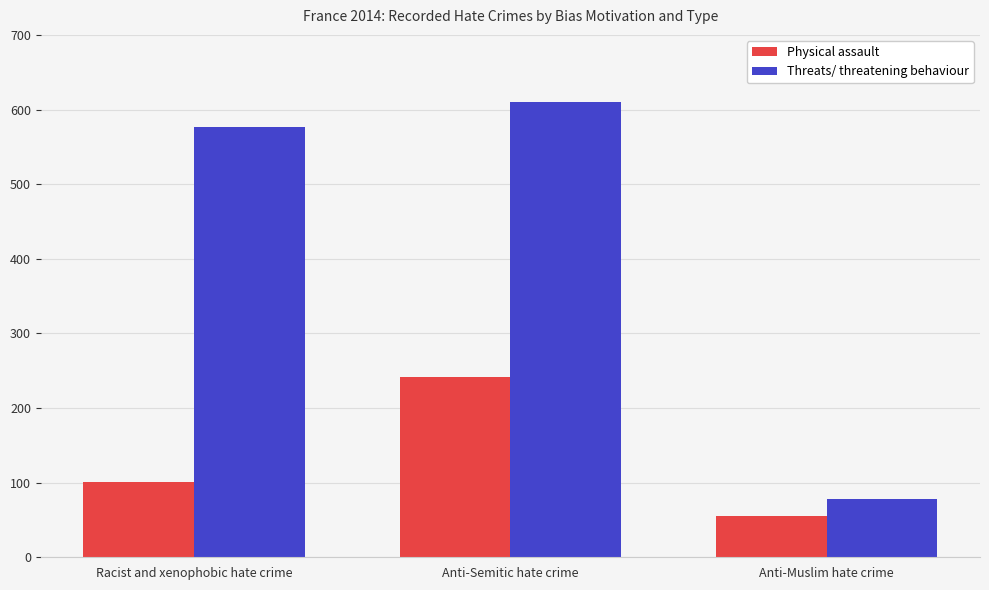

How many data points in Physical assault are less than 101?

1